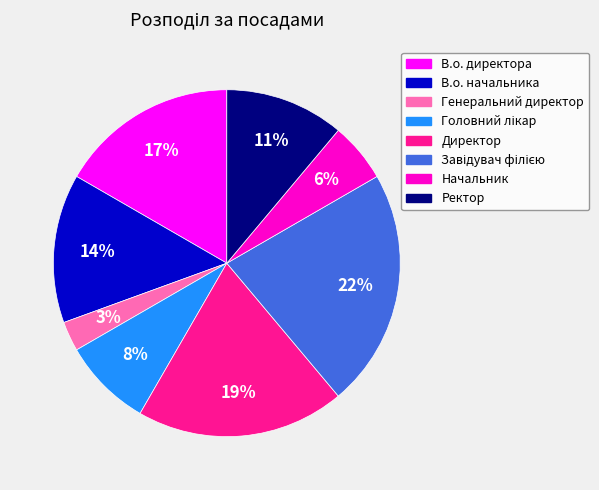

The В.о. начальника slice represents 3% of the pie. True or false?

False